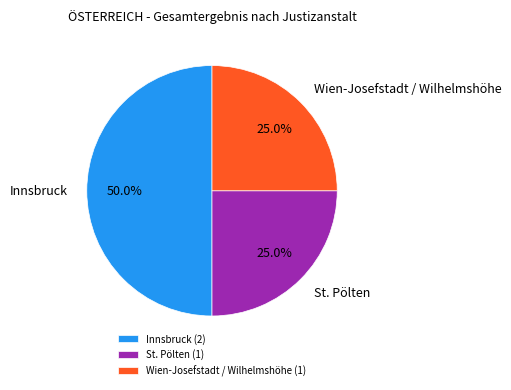

Is it true that St. Pölten is 37% of the pie?

False